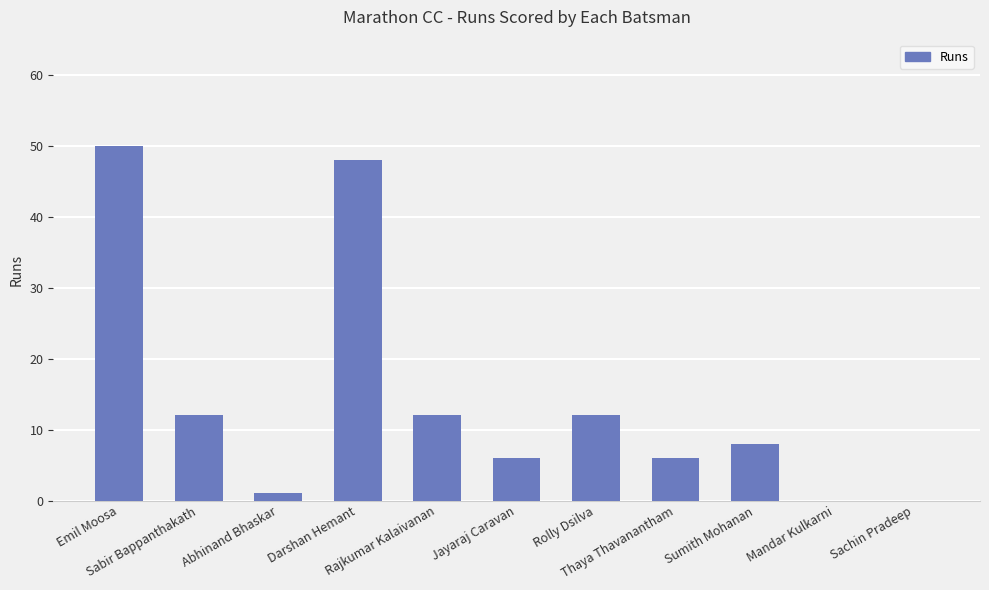

What is the greatest value displayed?

50